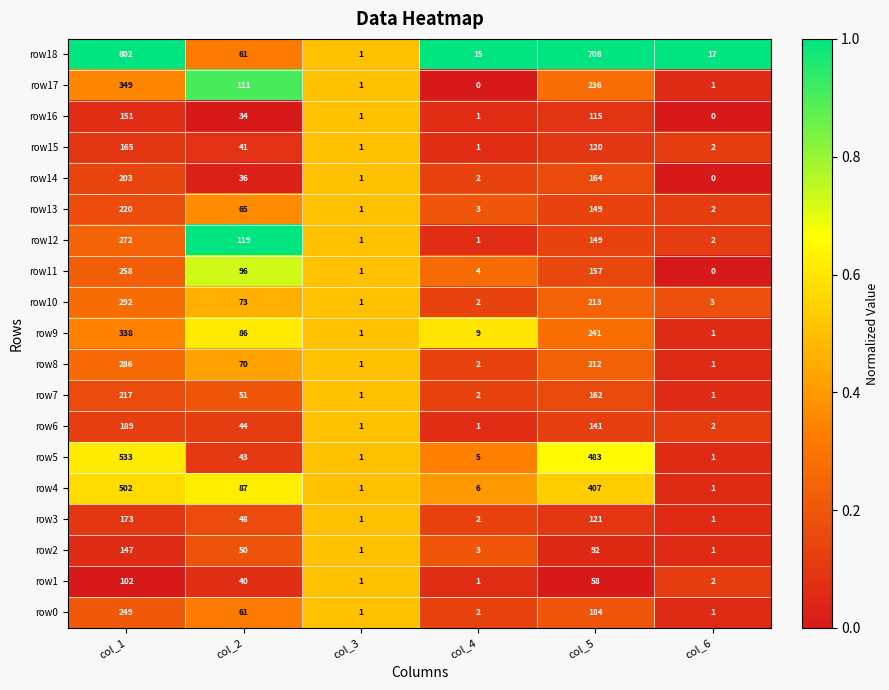

At how many categories does at least one series exceed 0?

6